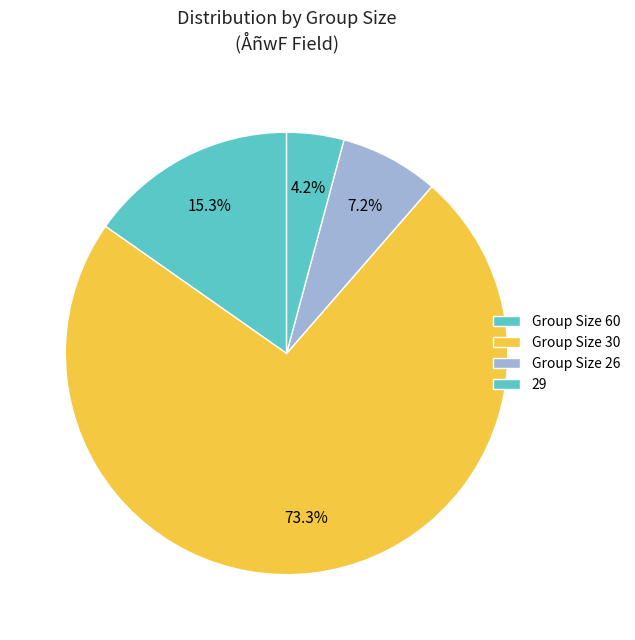

Rank the categories by value from highest to lowest.

Group Size 30, Group Size 60, Group Size 26, 29